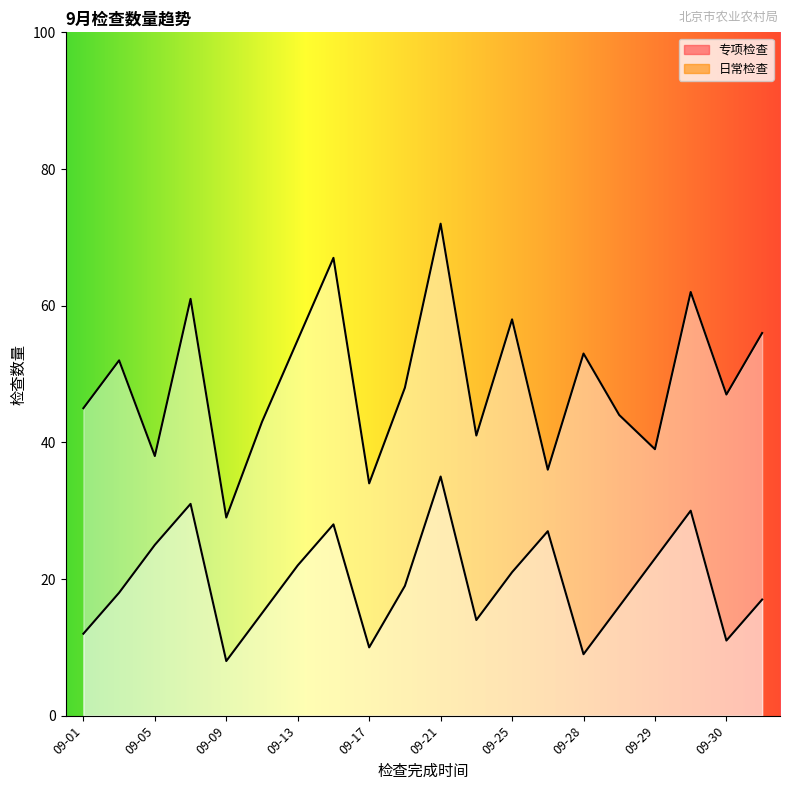

At how many categories does at least one series exceed 32?

19